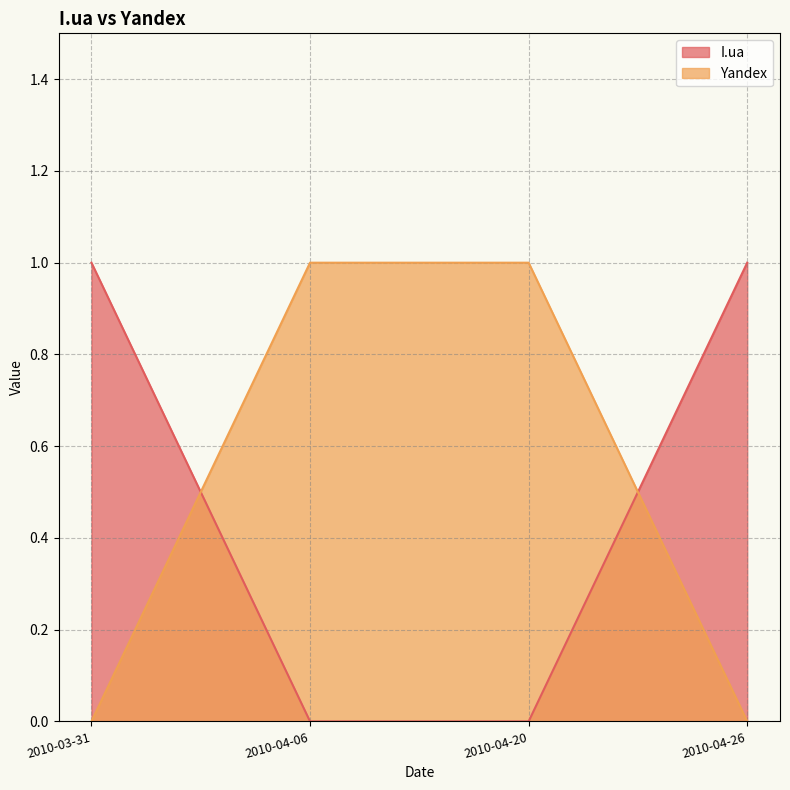

What is the total value across all series at 2010-04-20?

1